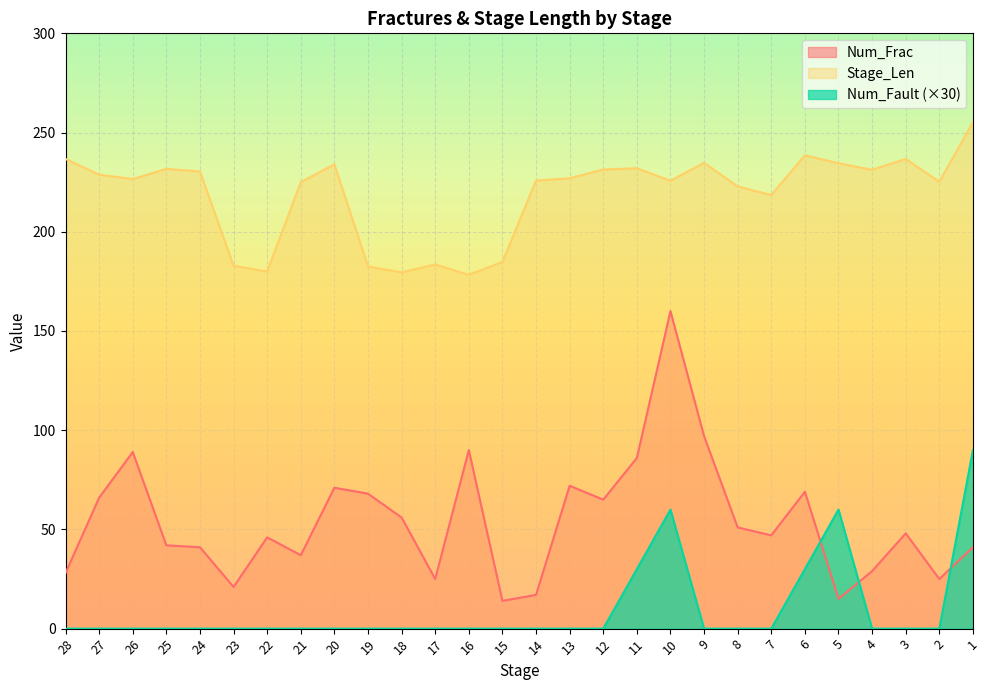

What is the sum of all Num_Frac values?

1516.0